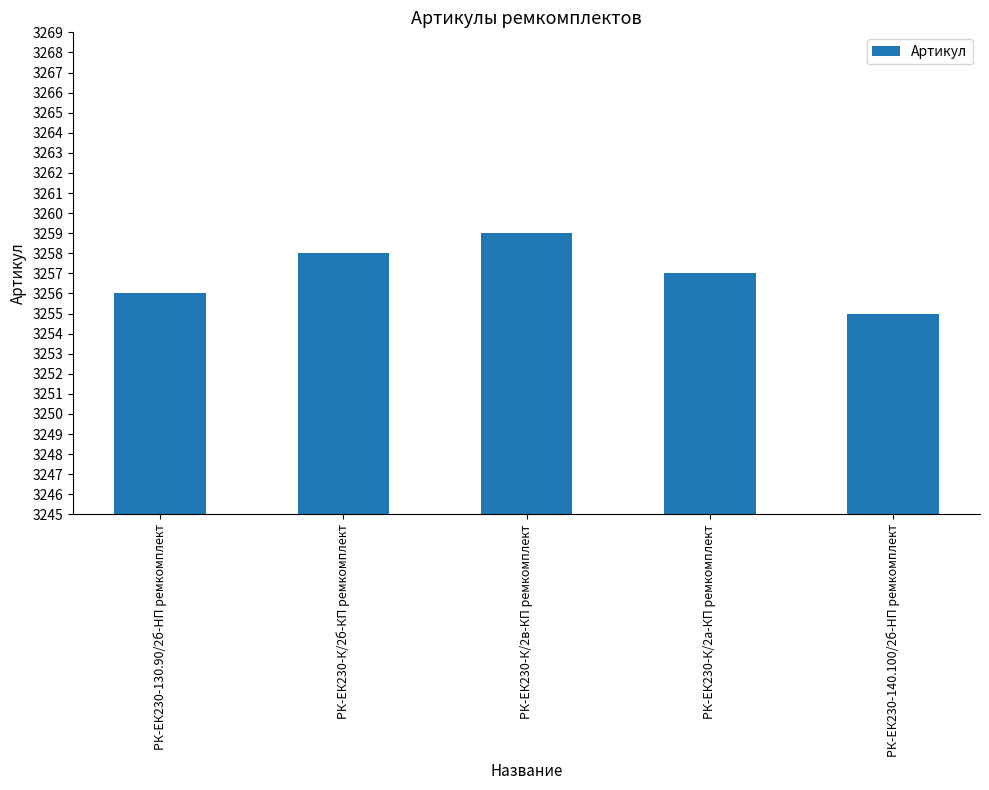

Where is the data nearest to the value 3257?

РК-ЕК230-К/2а-КП ремкомплект